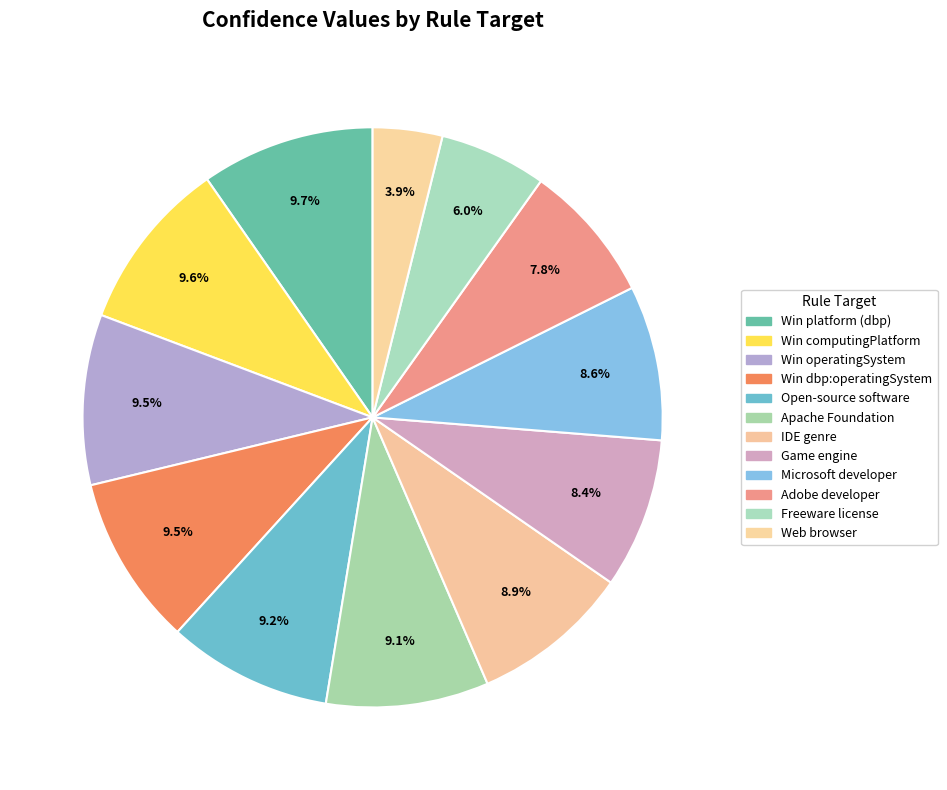

To the nearest percent, what is the difference between the largest and smallest slice percentages?

6%